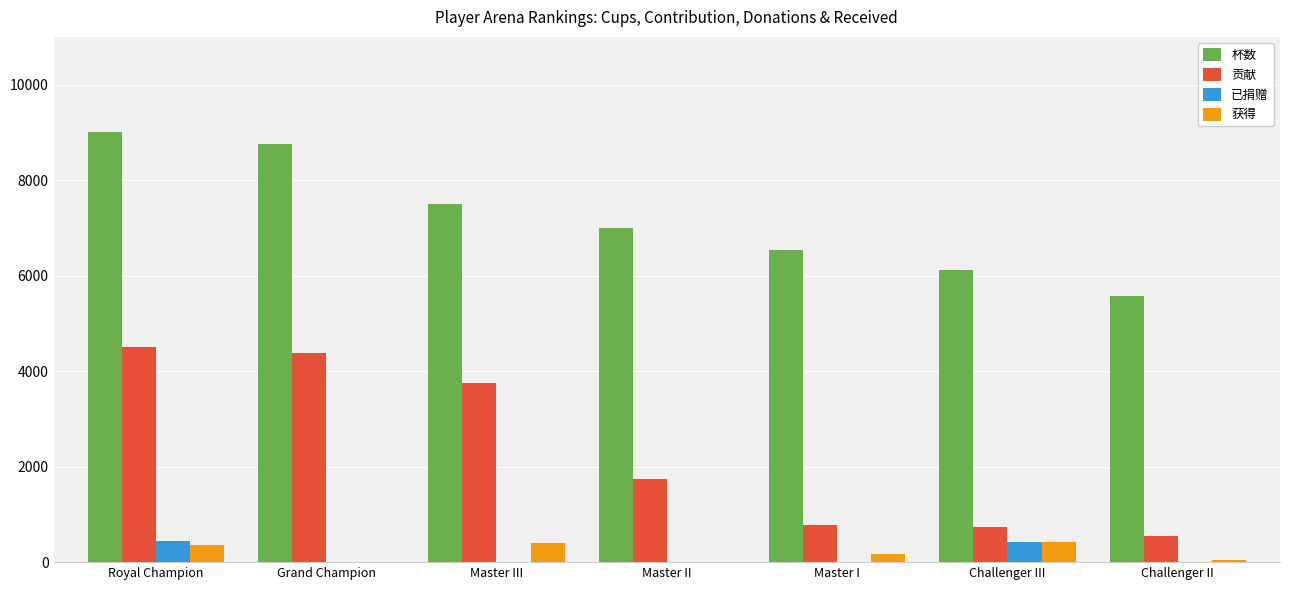

Which series changed the most between Master II and Challenger III?

贡献